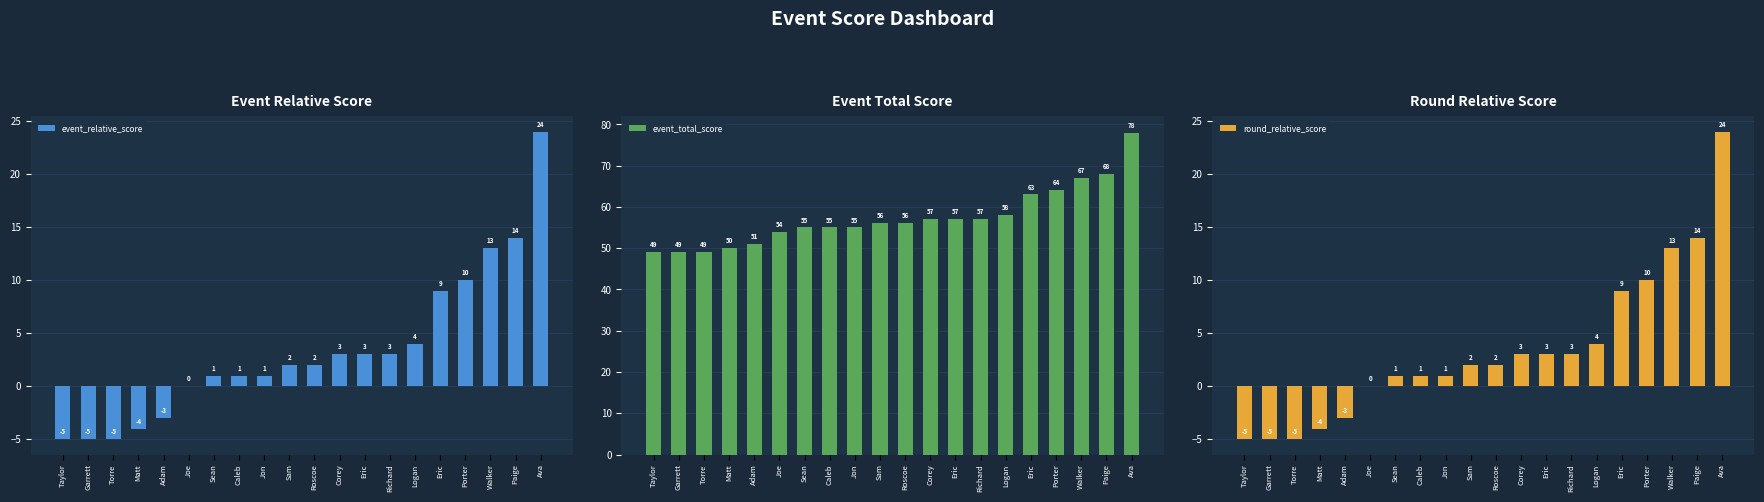

What is the difference between the round_relative_score values at Porter and Adam?

13